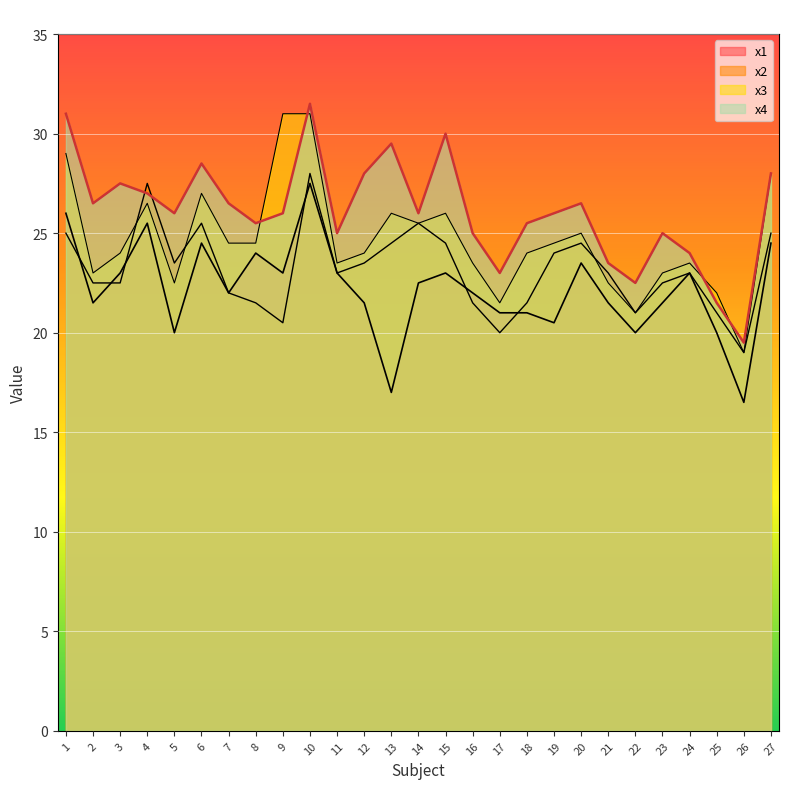

Which series ends up on top after the final intersection of x4 and x2?

x4